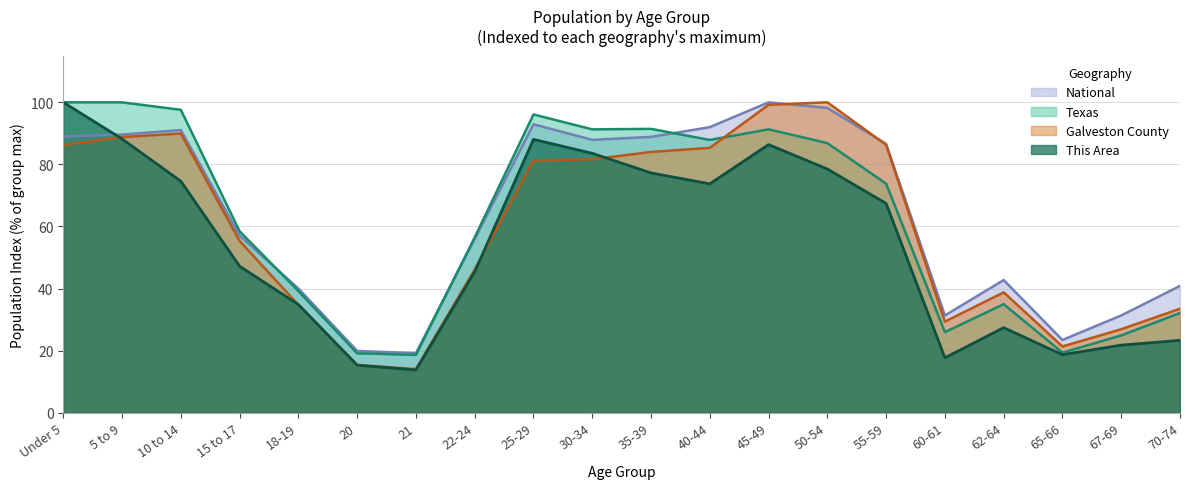

Is it true that Galveston County equals 100.0 at 50-54?

True